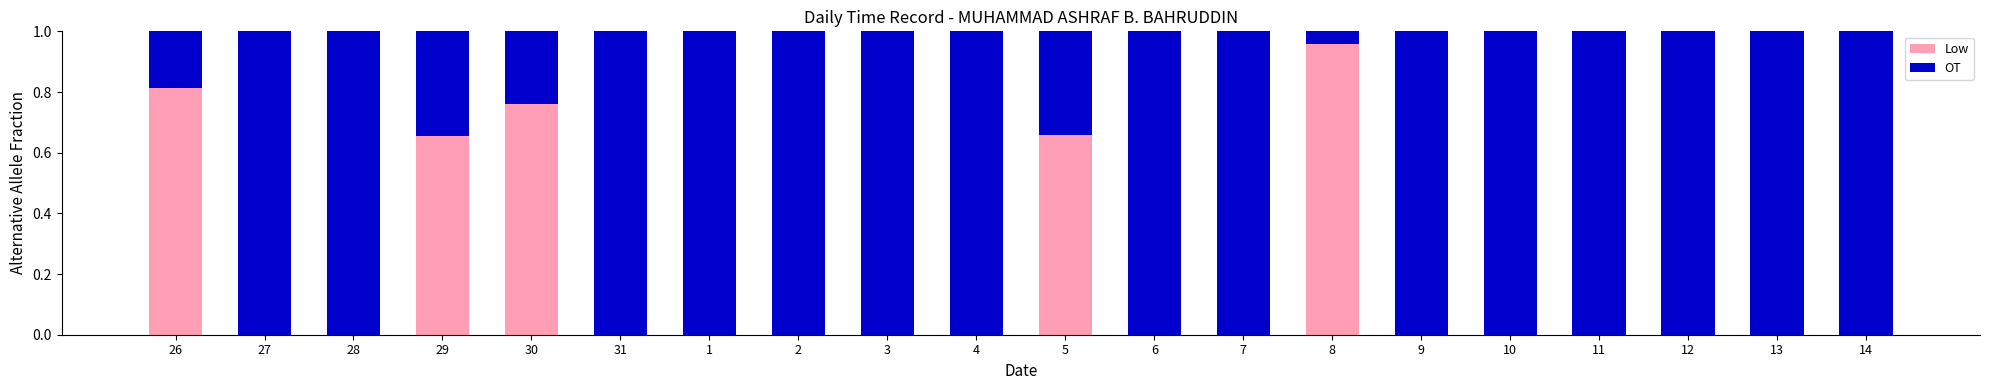

True or false: Low has a value of -0.3 at 4.

False